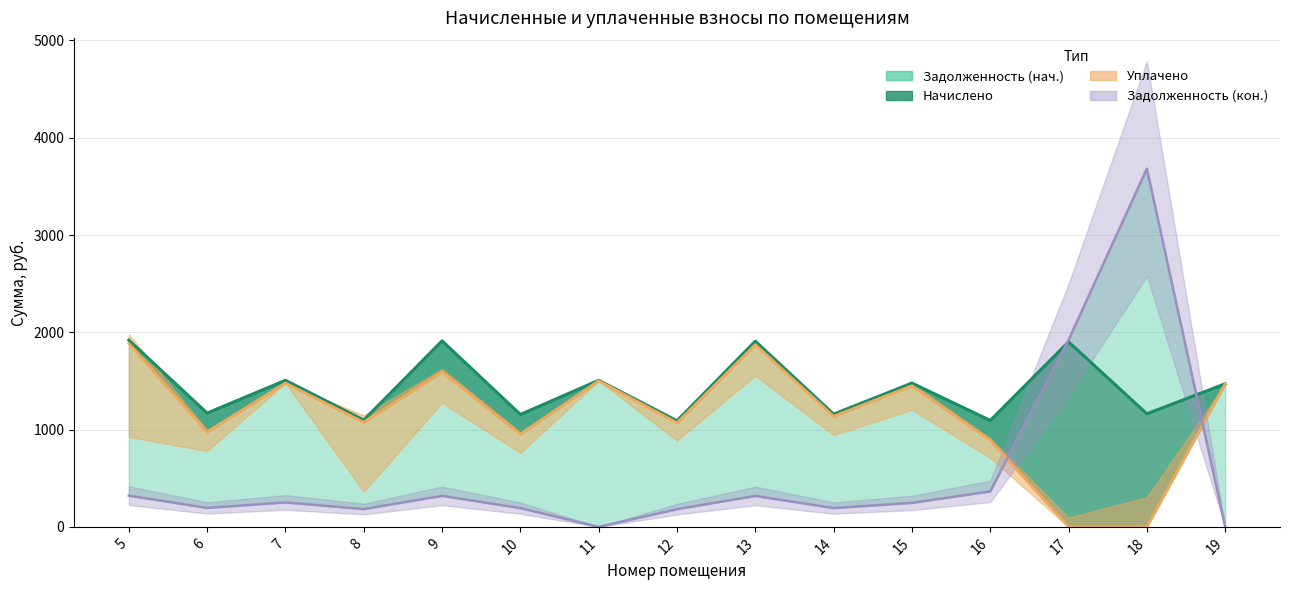

At which label does уплачено reach its minimum?

17